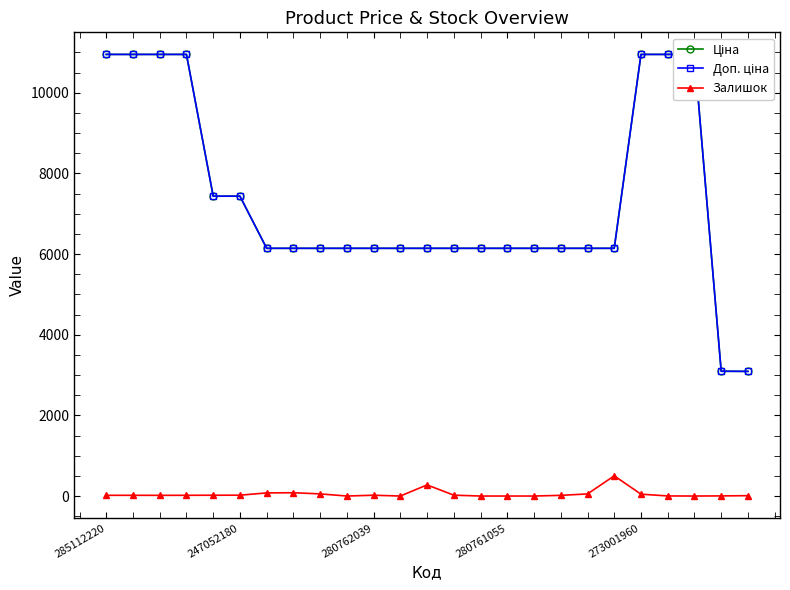

Where do Ціна and Доп. ціна first cross each other?

23 and 24